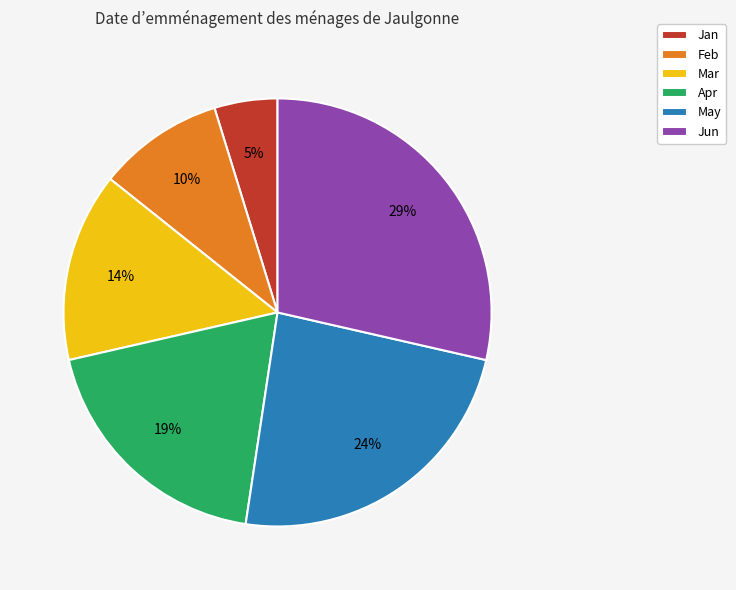

Which has a higher value, Mar or Jan?

Mar